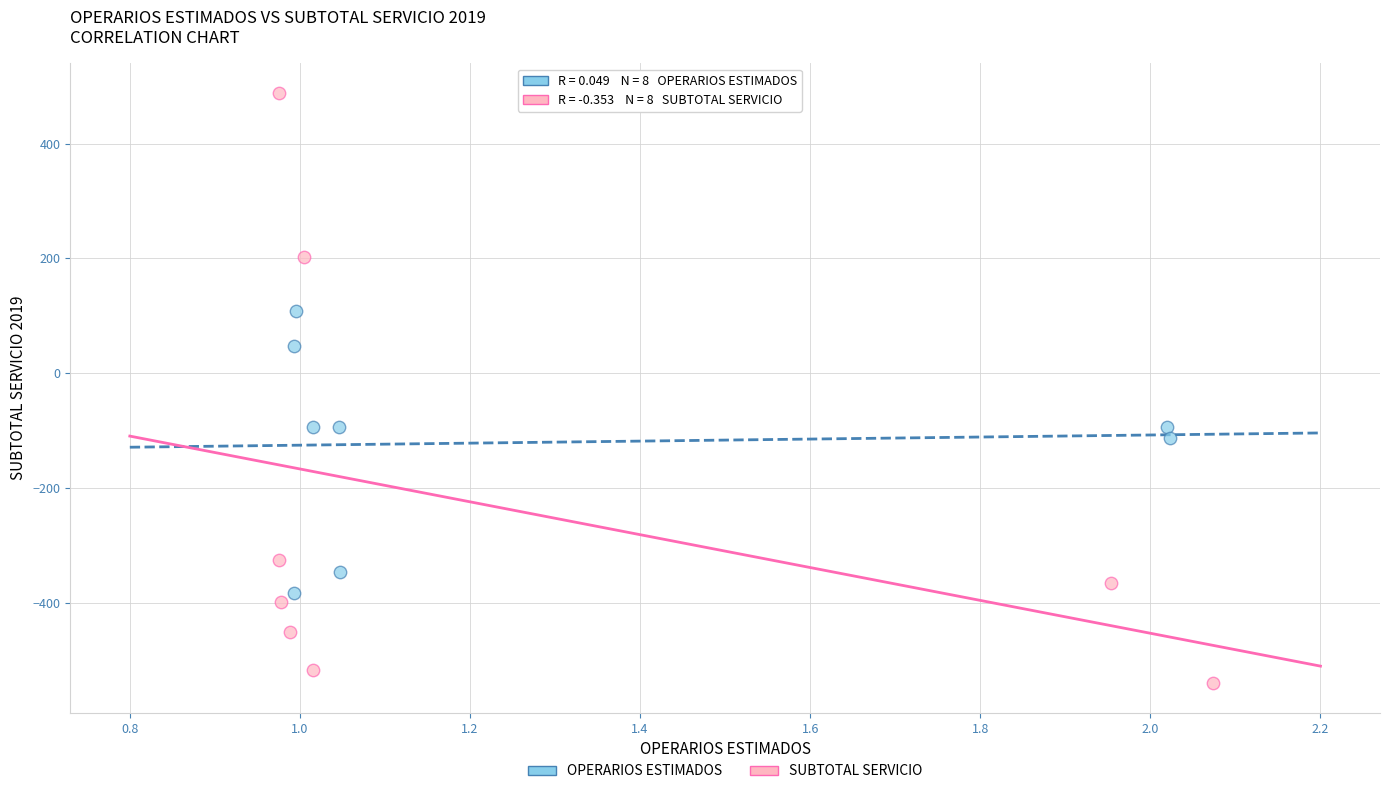

Which series has the largest Y range (max minus min)?

SUBTOTAL SERVICIO